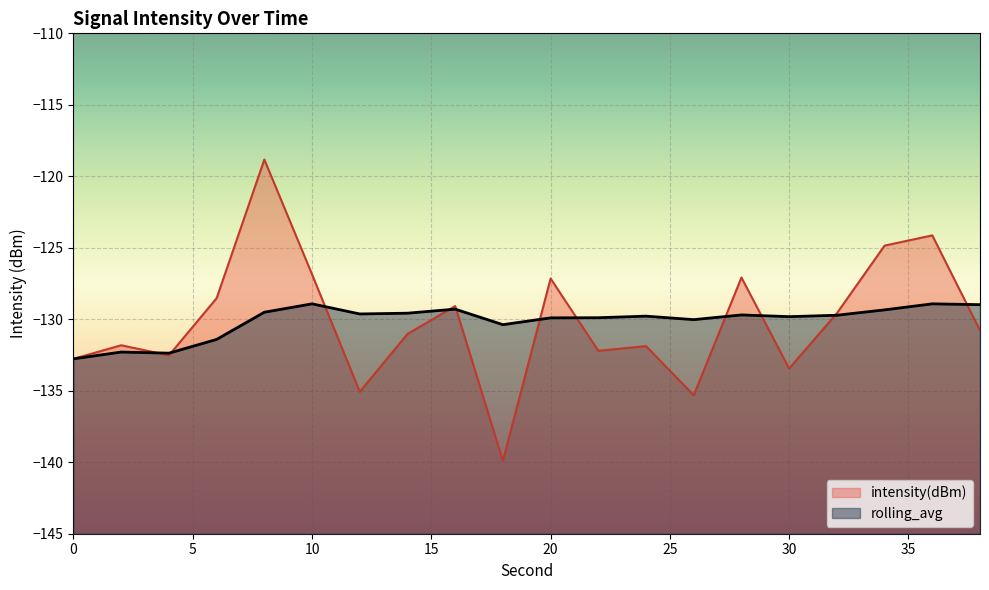

List the series in order of their overall mean, highest first.

rolling_avg, intensity(dBm)